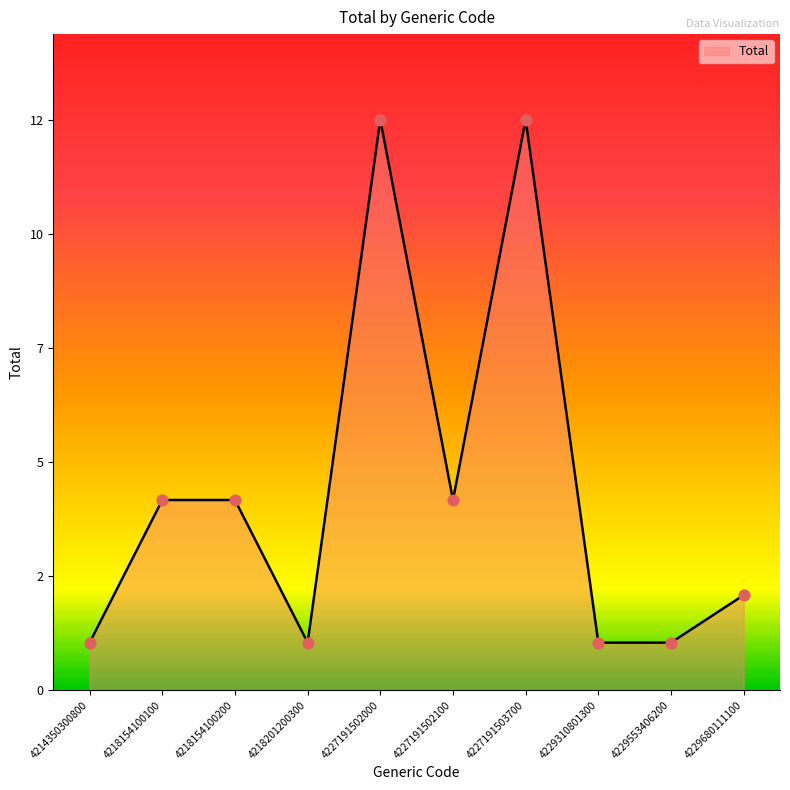

Which has a higher value, 4229553406200 or 4229310801300?

4229553406200